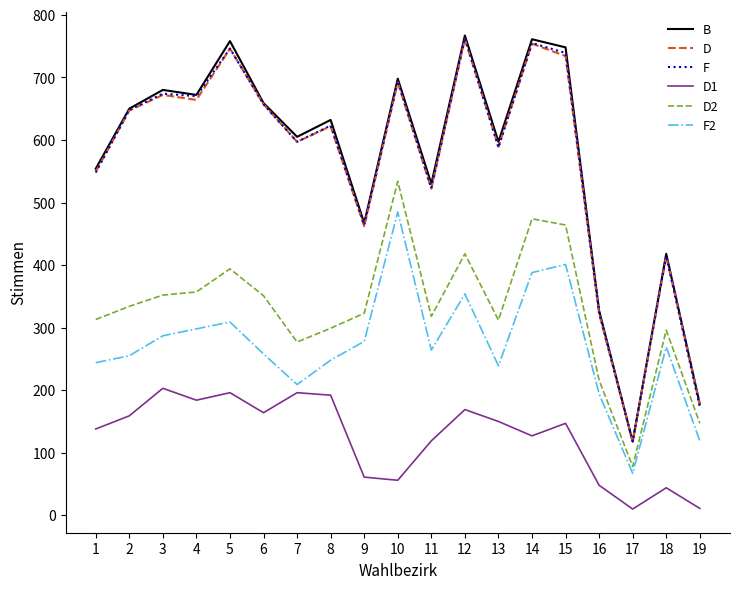

At which label does D1 first exceed 147?

2